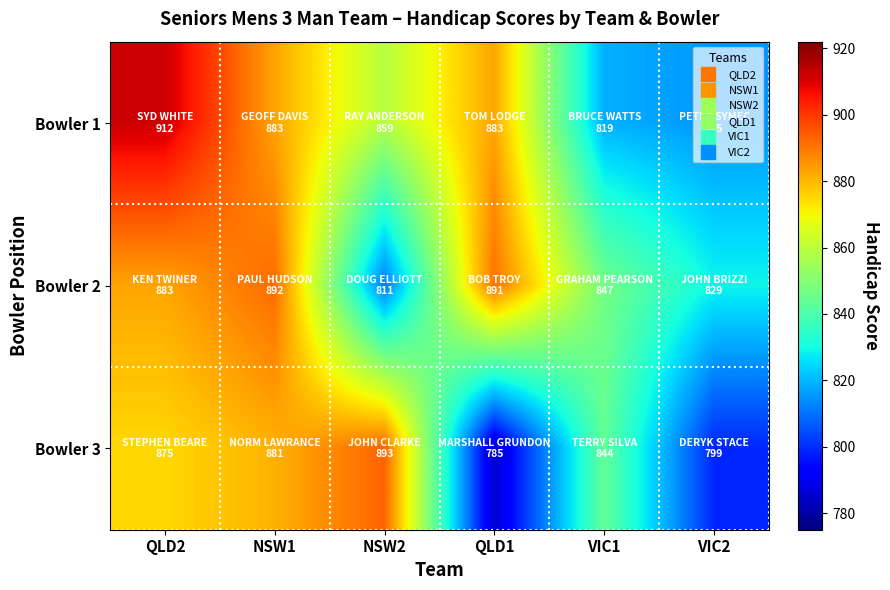

Reading left to right, transcribe all the data shown in this chart.

Bowler 1: QLD2=912	NSW1=883	NSW2=859	QLD1=883	VIC1=819	VIC2=815
Bowler 2: QLD2=883	NSW1=892	NSW2=811	QLD1=891	VIC1=847	VIC2=829
Bowler 3: QLD2=875	NSW1=881	NSW2=893	QLD1=785	VIC1=844	VIC2=799